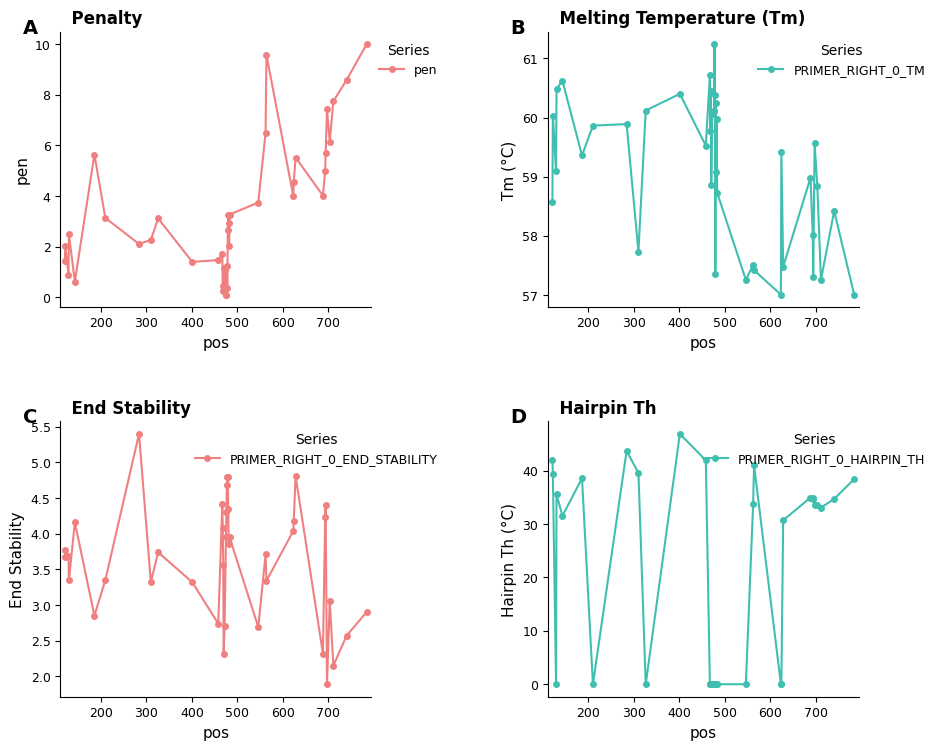

Count the number of categories in the chart.

40